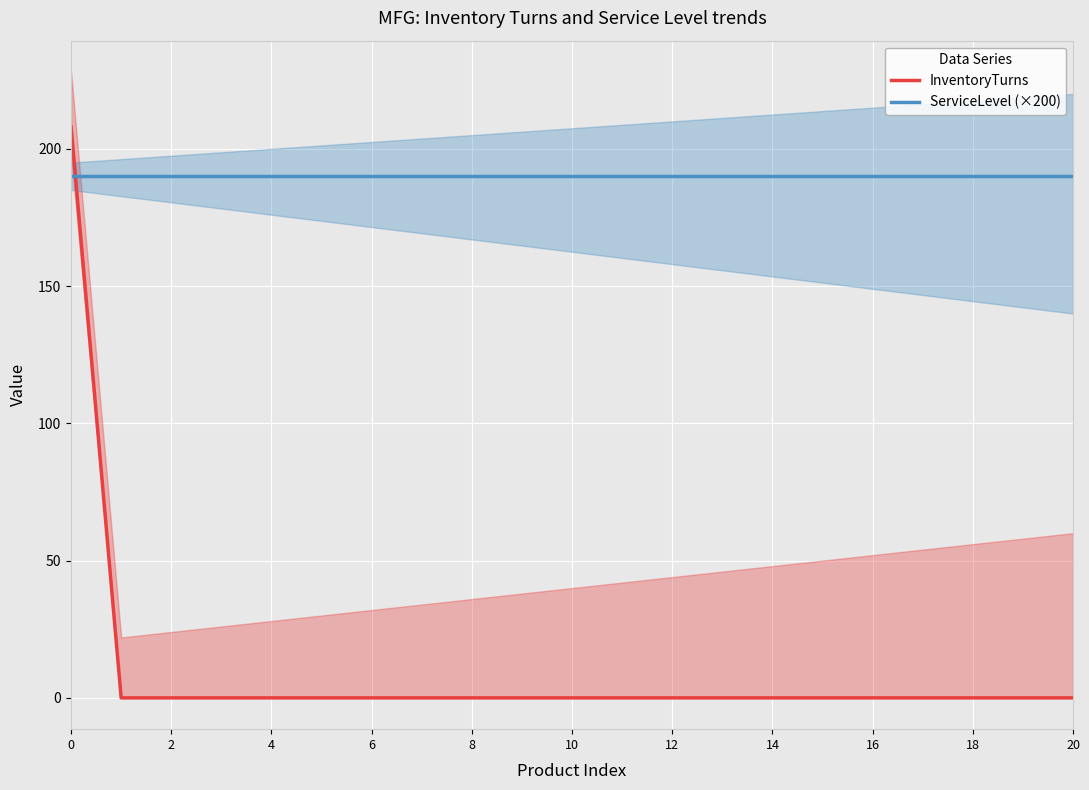

True or false: ServiceLevel (×200) has more than 0 points higher than both neighbors.

False